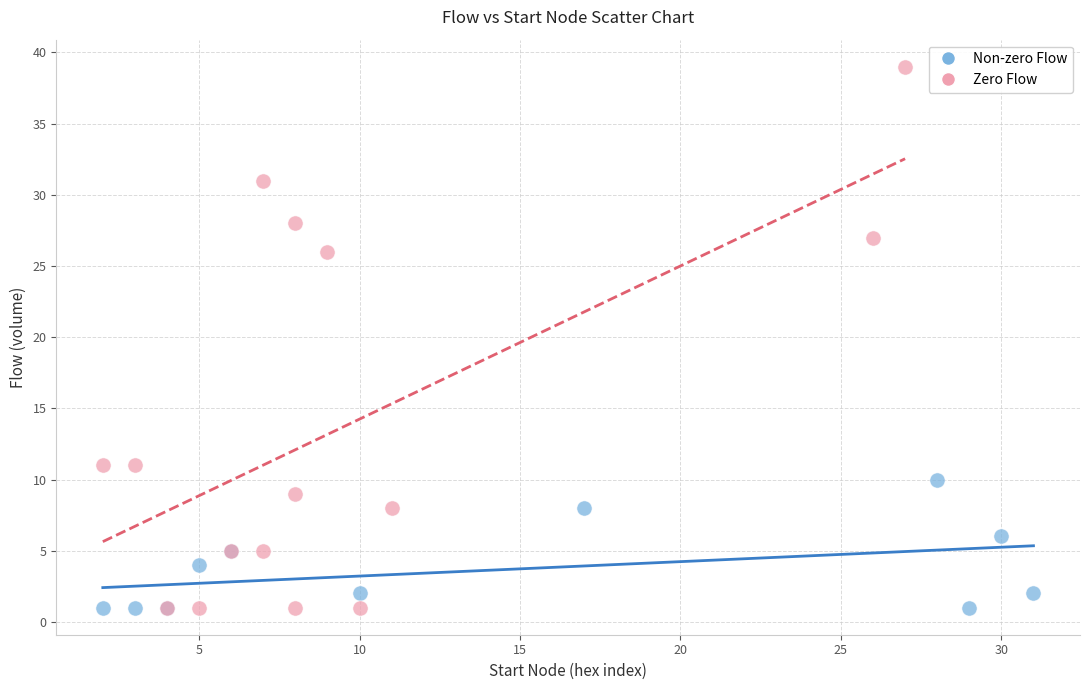

Which series reaches the maximum Y coordinate?

Zero Flow